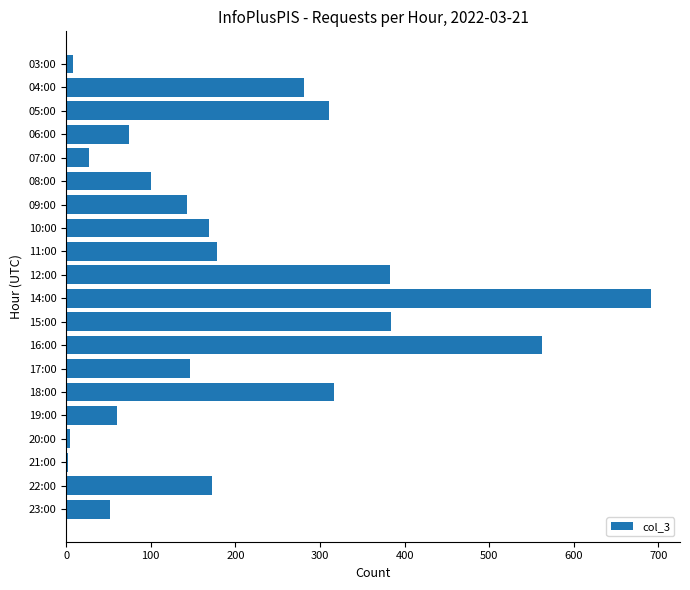

Approximately how many times larger is the value at 22:00 compared to 08:00?

1.7